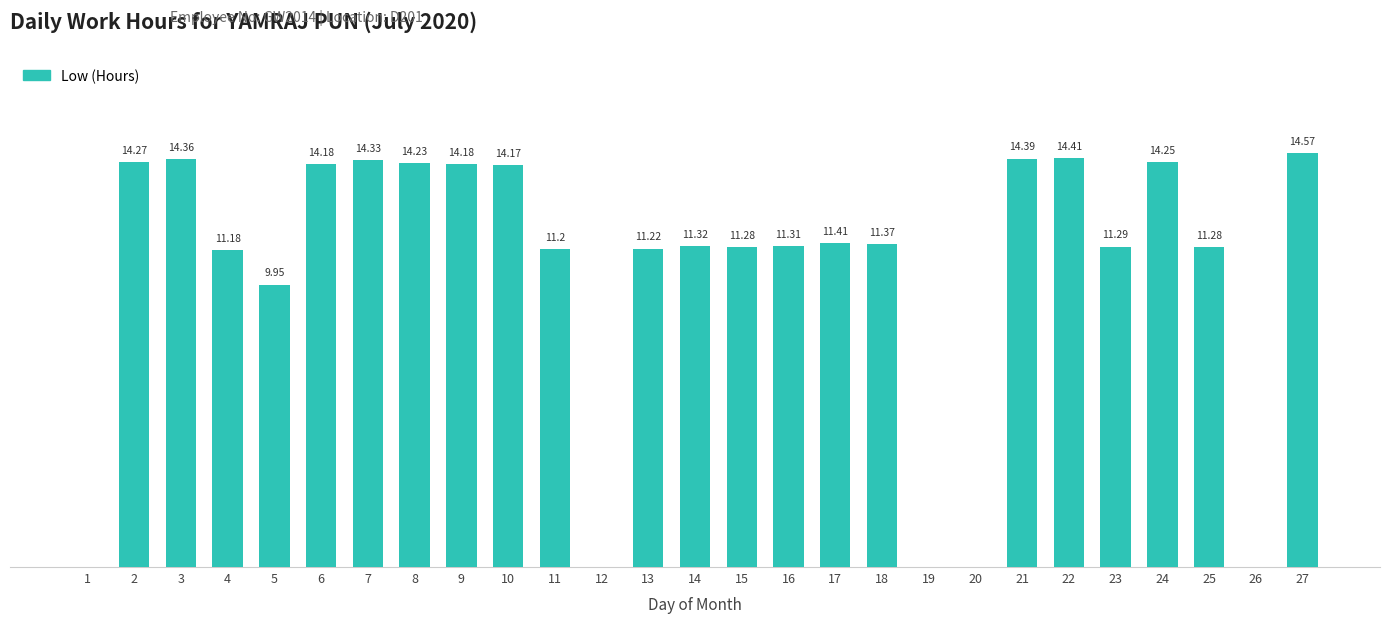

Are the bars horizontal?

No